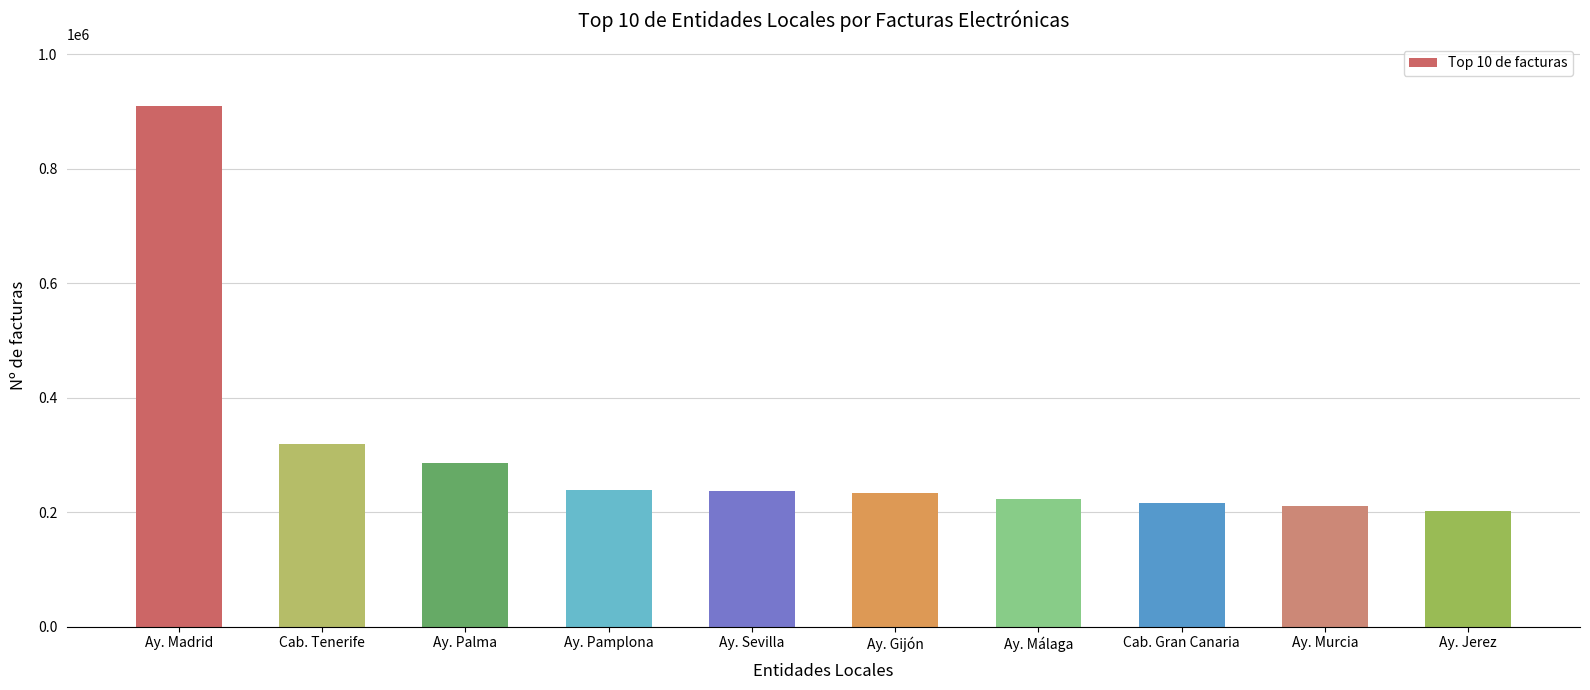

At which category does the chart reach its peak across all series?

Ay. Madrid